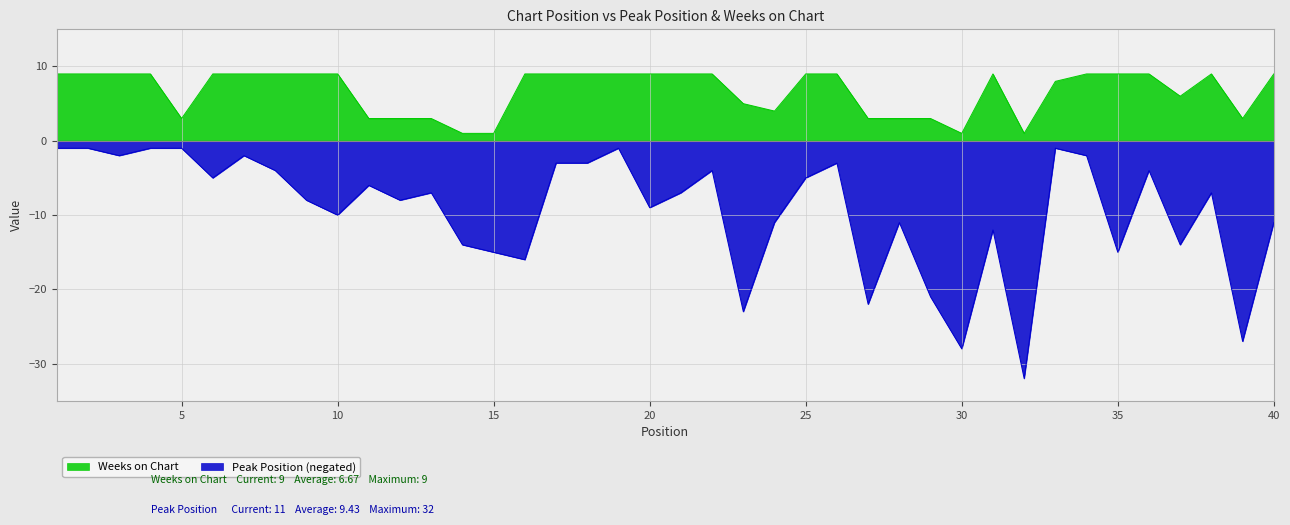

What are all the series names shown in the legend?

Weeks on Chart, Peak Position (negated)